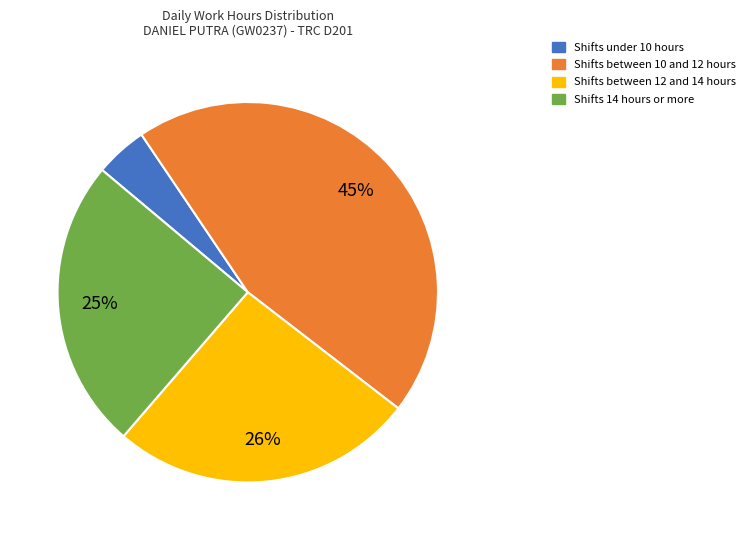

Which has a higher value, Shifts under 10 hours or Shifts between 10 and 12 hours?

Shifts between 10 and 12 hours